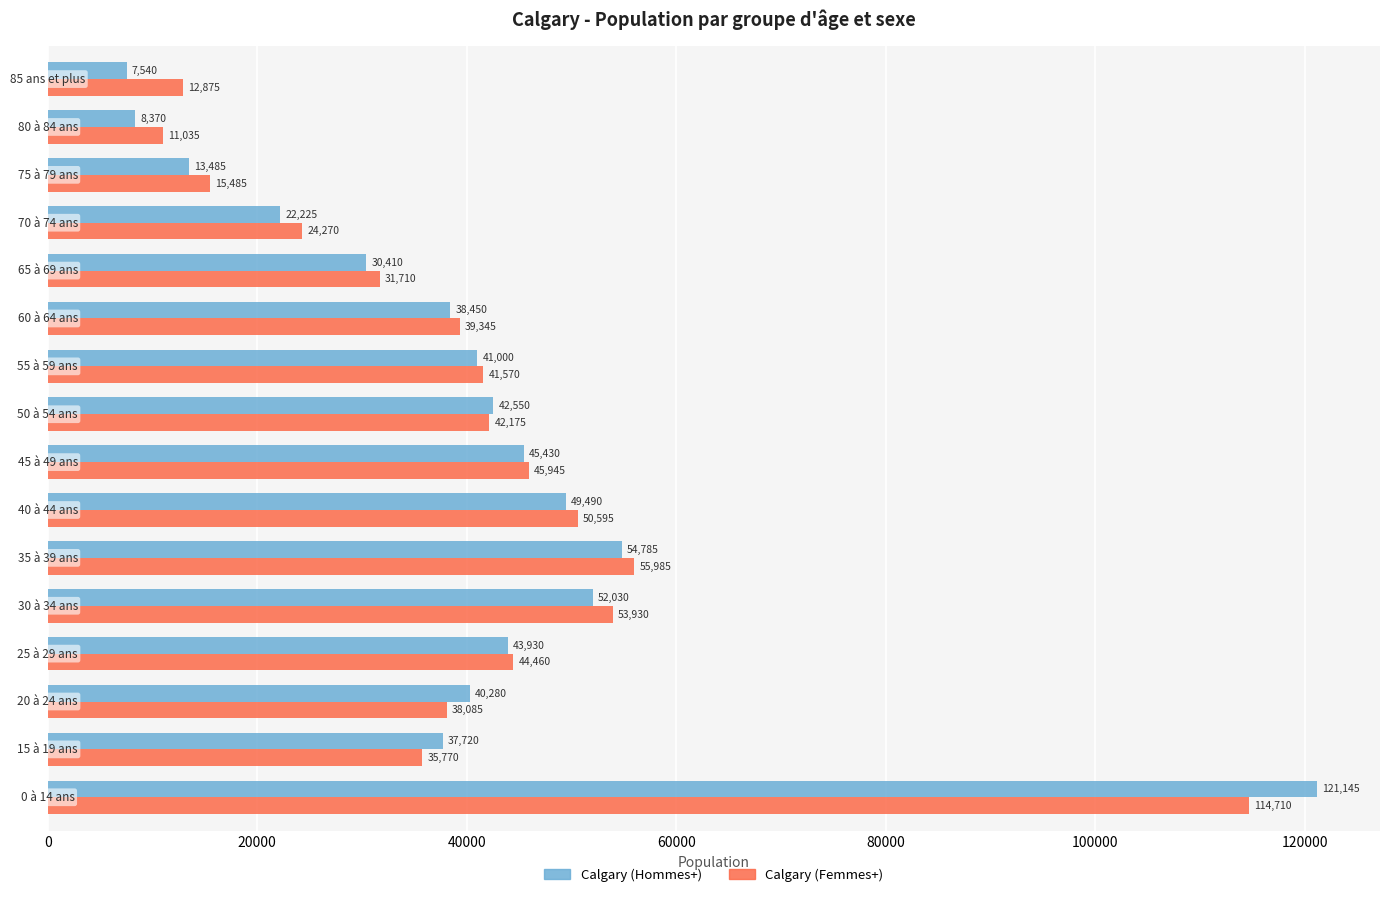

What is the difference between the maximum and minimum values in the Calgary (Femmes+) series?

103675